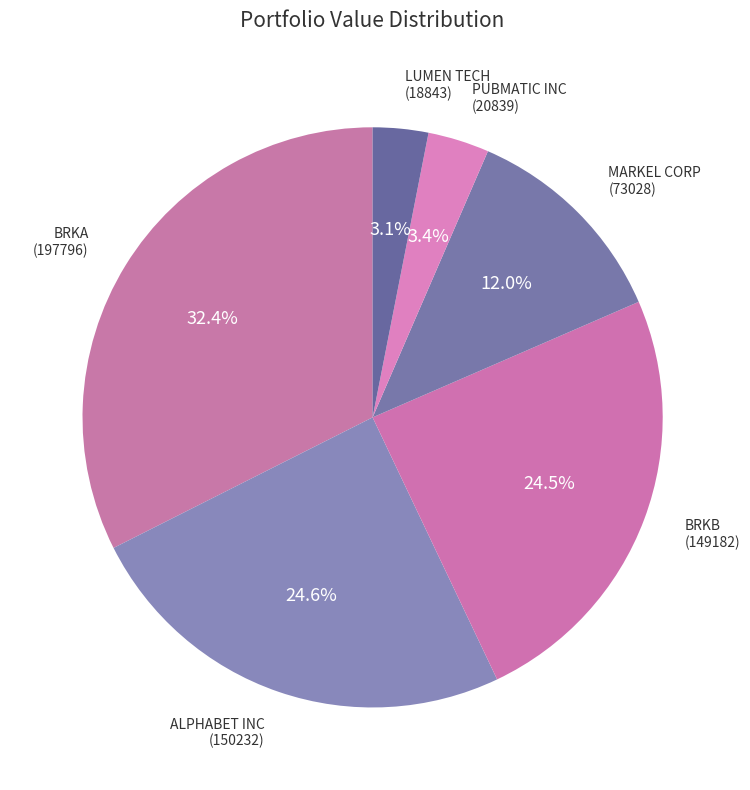

Does any single category account for the majority?

No